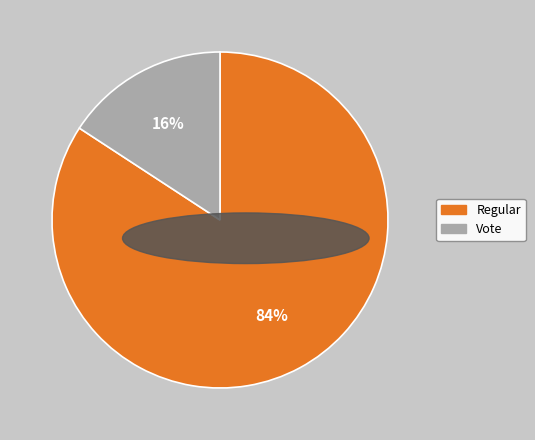

What is the smallest slice in the pie chart?

Vote